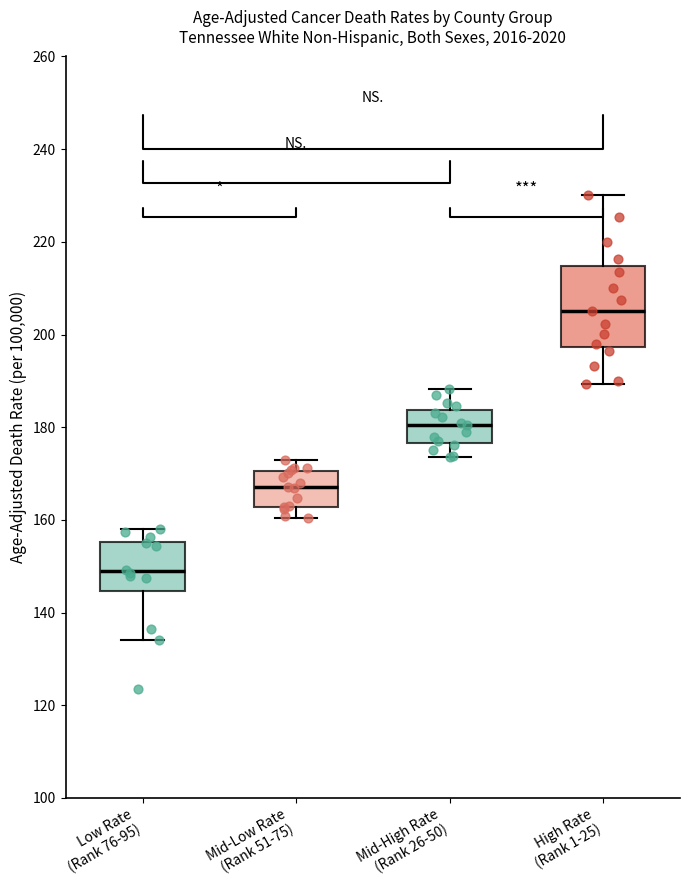

Reading left to right, read every box against the y-axis: the position of its median line, the range the box covers, and the ends of its whiskers. The values are not printed on the chart, so give them approximately, as read against the axis.

Low Rate (Rank 76-95): median 148, box 144 to 156, whiskers 134 to 158
Mid-Low Rate (Rank 51-75): median 168, box 162 to 170, whiskers 160 to 174
Mid-High Rate (Rank 26-50): median 180, box 176 to 184, whiskers 174 to 188
High Rate (Rank 1-25): median 206, box 198 to 214, whiskers 190 to 230